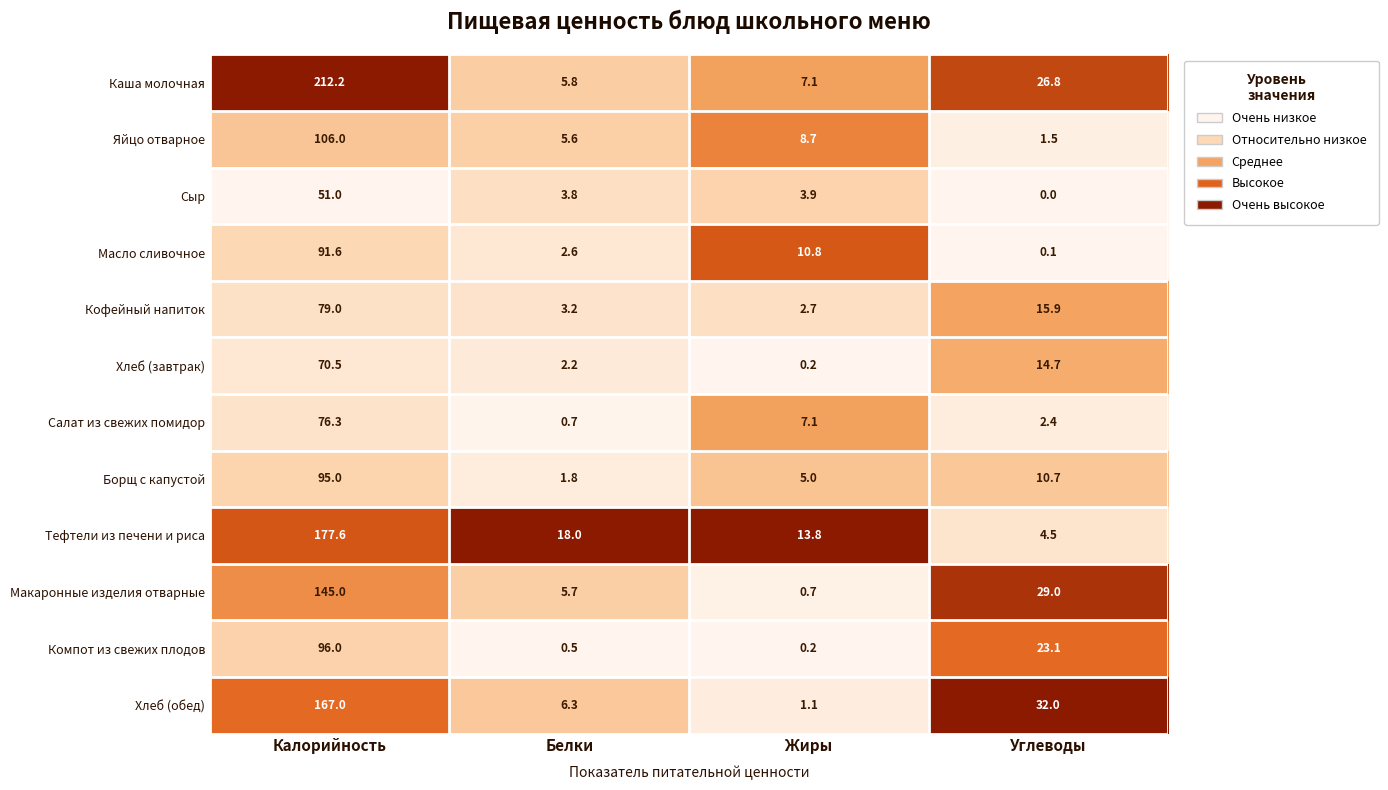

What is the difference between the second highest and minimum values in the Масло сливочное series?

10.7